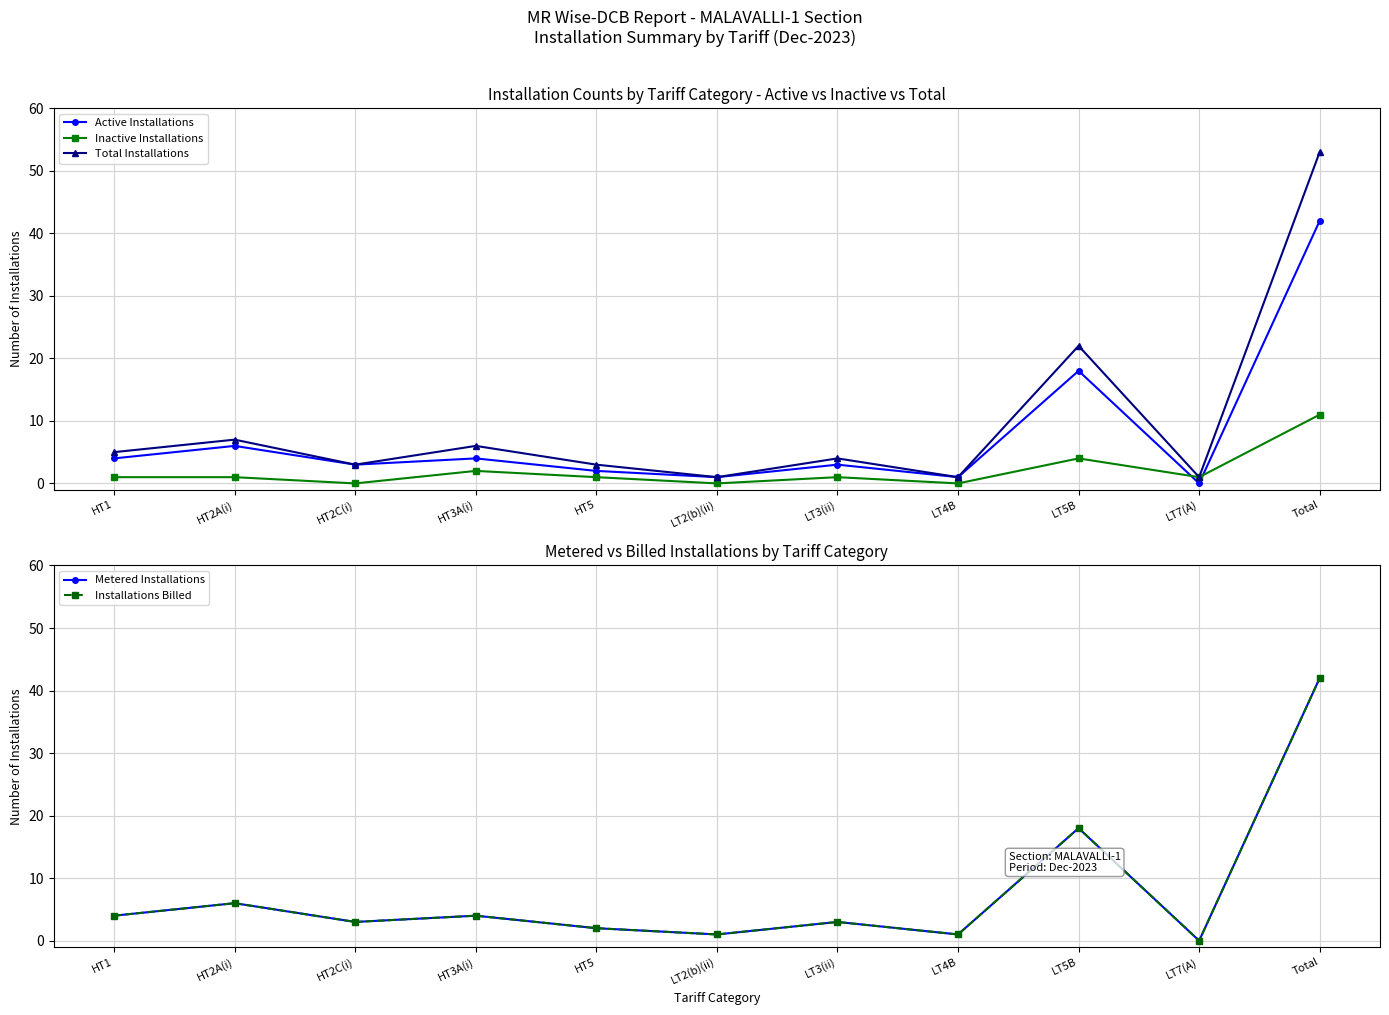

Rank the series by their maximum value, from lowest to highest.

Inactive Installations, Active Installations, Metered Installations, Installations Billed, Total Installations